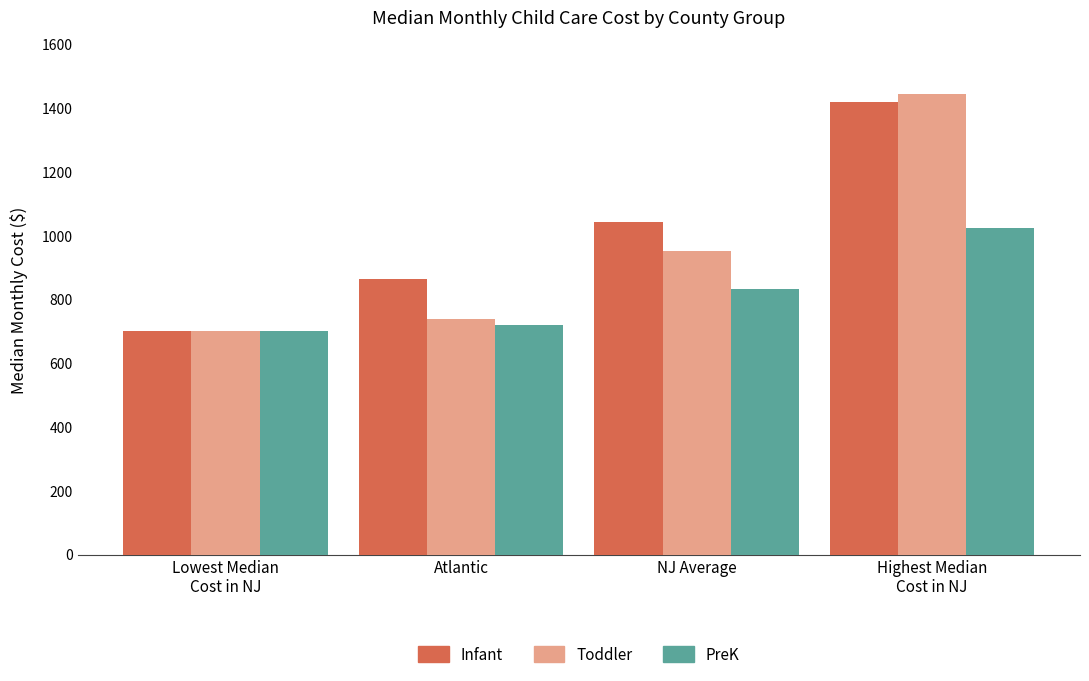

List the series in order of their peak value, lowest first.

PreK, Infant, Toddler